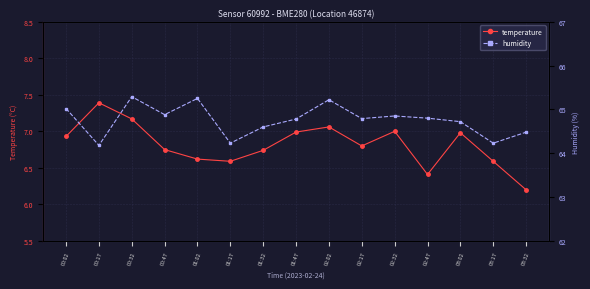

Which series changed the most between 00:47 and 01:32?

humidity